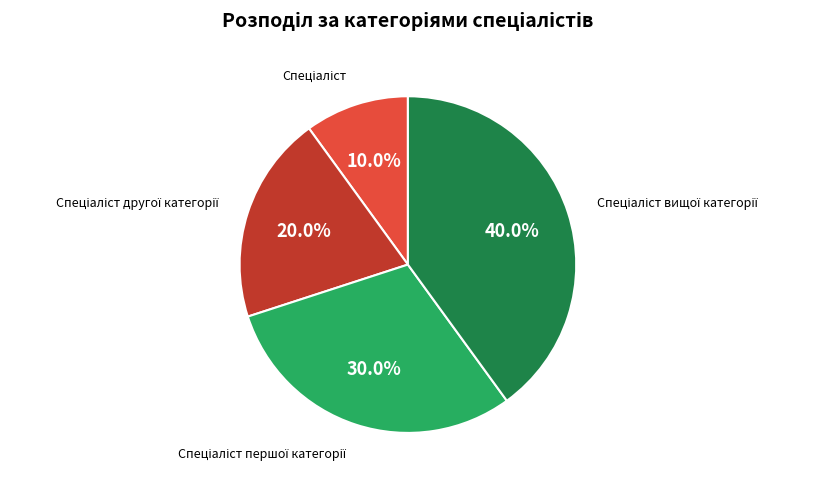

Is there any slice that represents more than half of the pie?

No